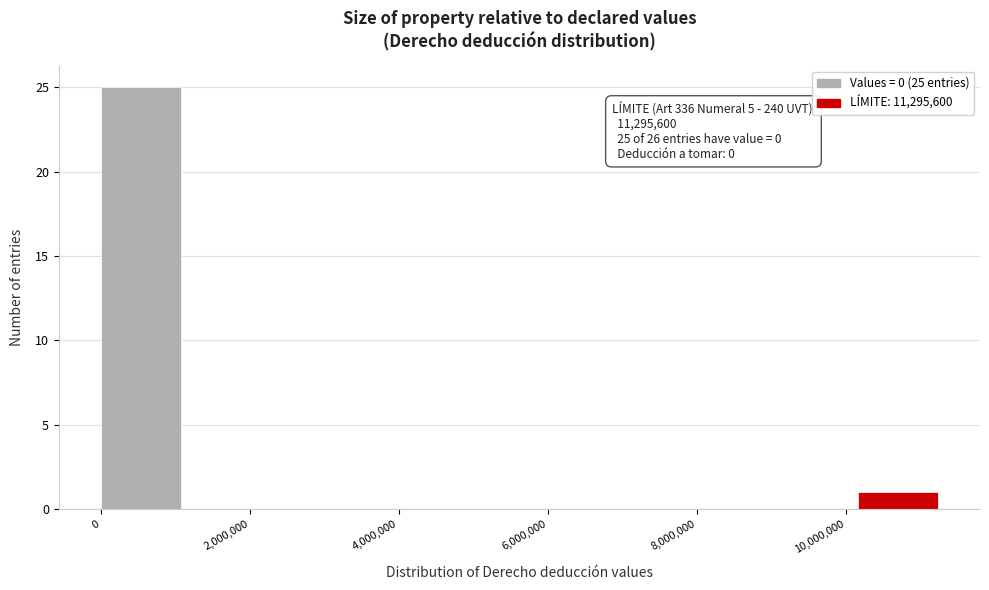

Over which range of the x-axis is the bar tallest?

0 to 1200000